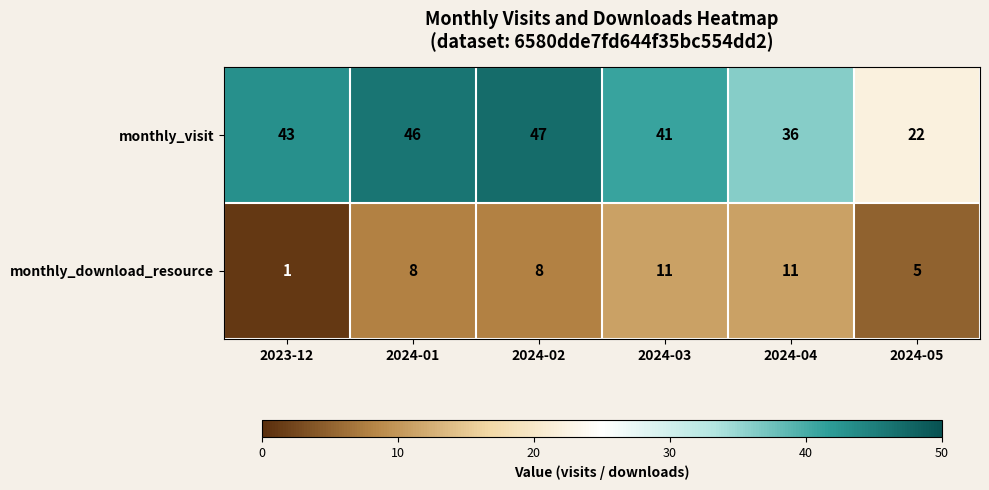

Count the monthly_download_resource values in the range 5 to 11.

5